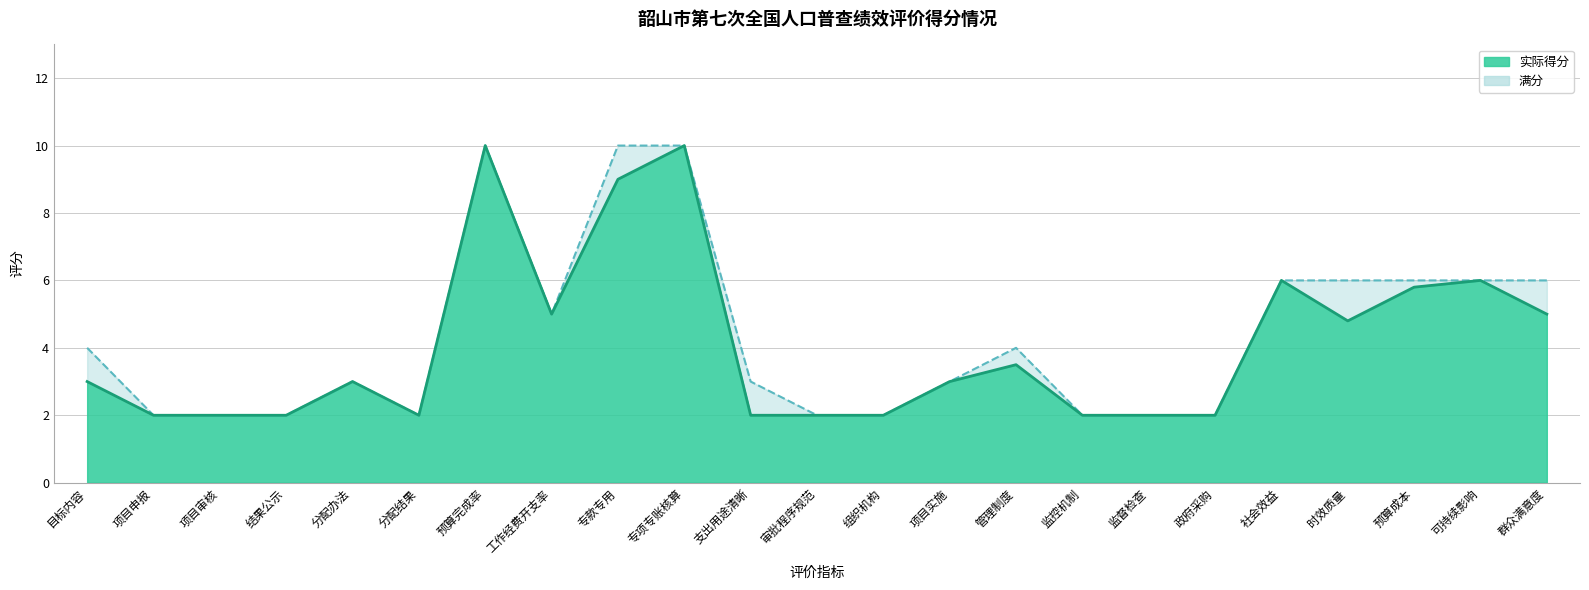

Read the 满分 value at 分配办法.

3.0